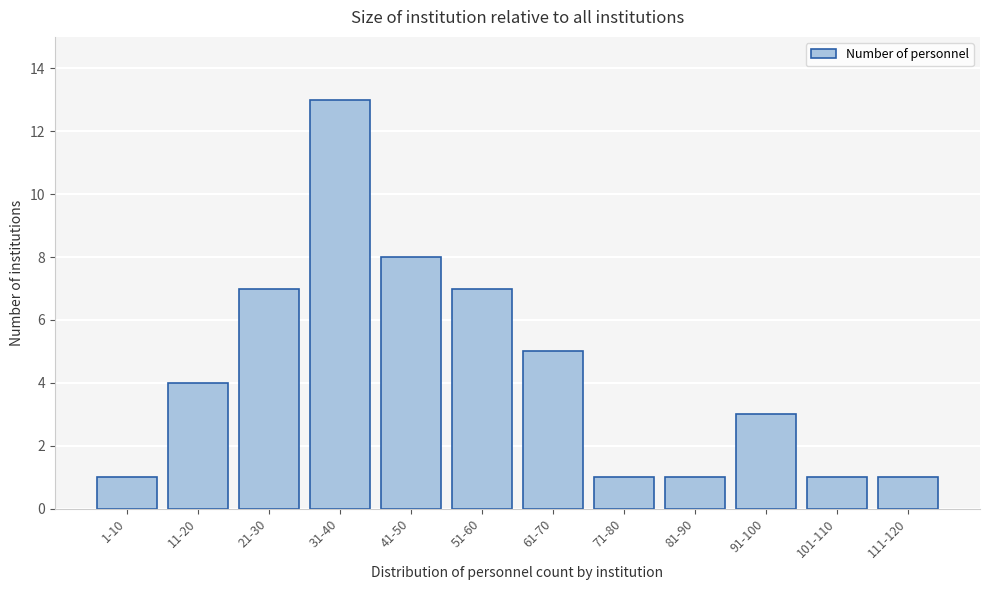

Reading right to left, list all the values displayed in this chart.

111-120=1	101-110=1	91-100=3	81-90=1	71-80=1	61-70=5	51-60=7	41-50=8	31-40=13	21-30=7	11-20=4	1-10=1